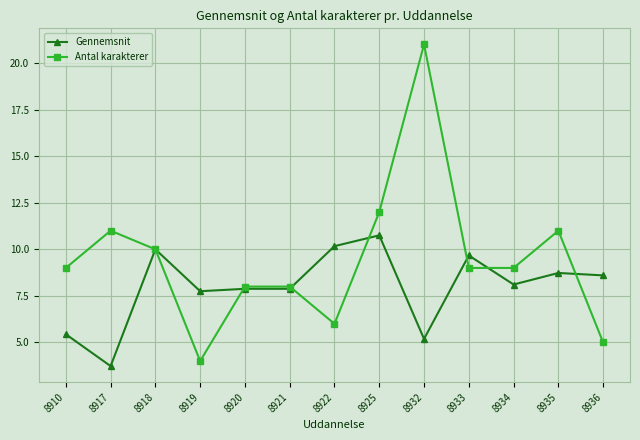

How many series are shown in this chart?

2